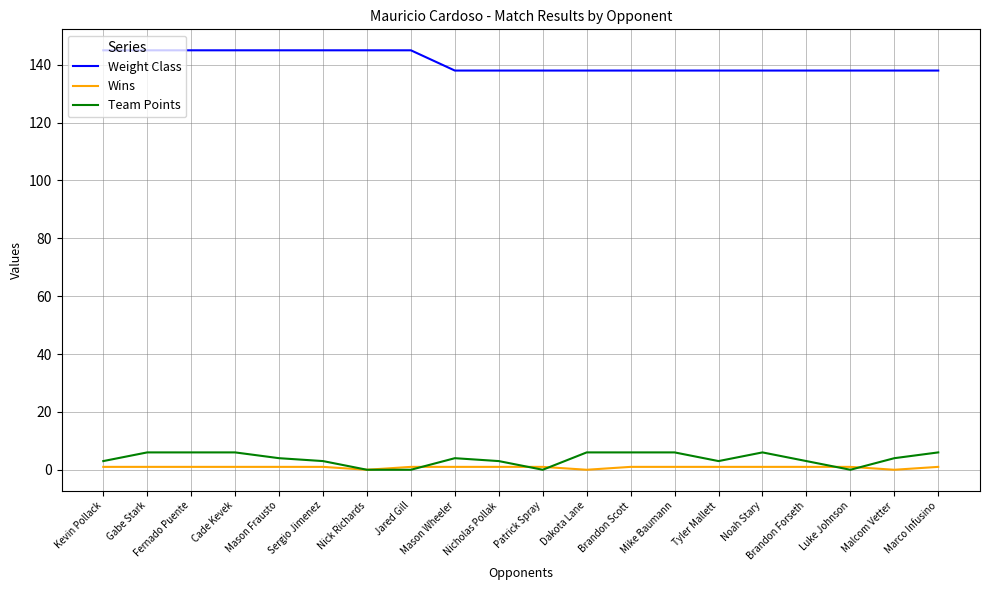

Which series has the largest total across all categories?

Weight Class